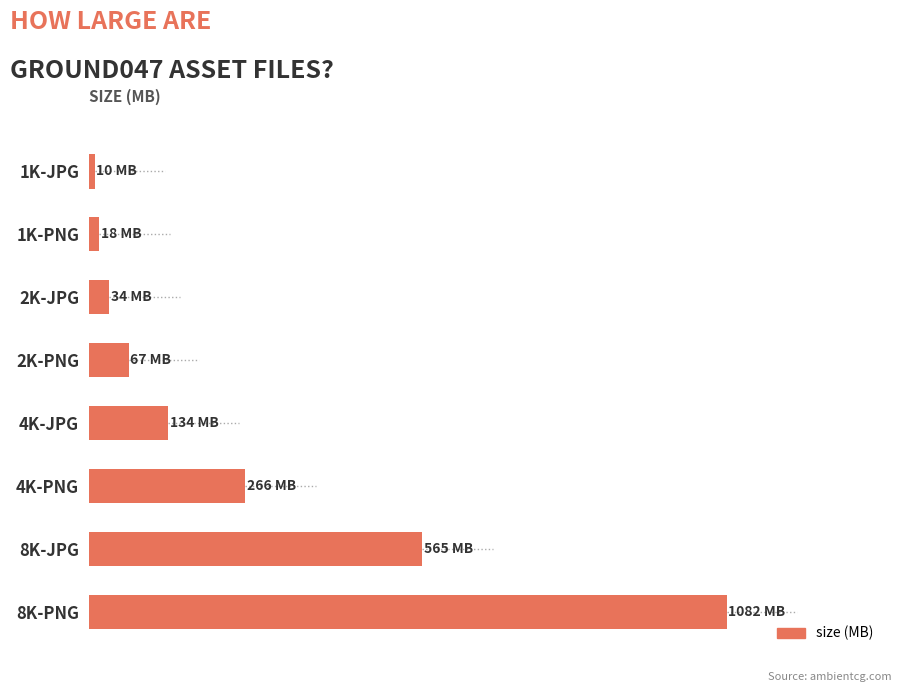

What is the difference between the maximum and second lowest values?

1063.9